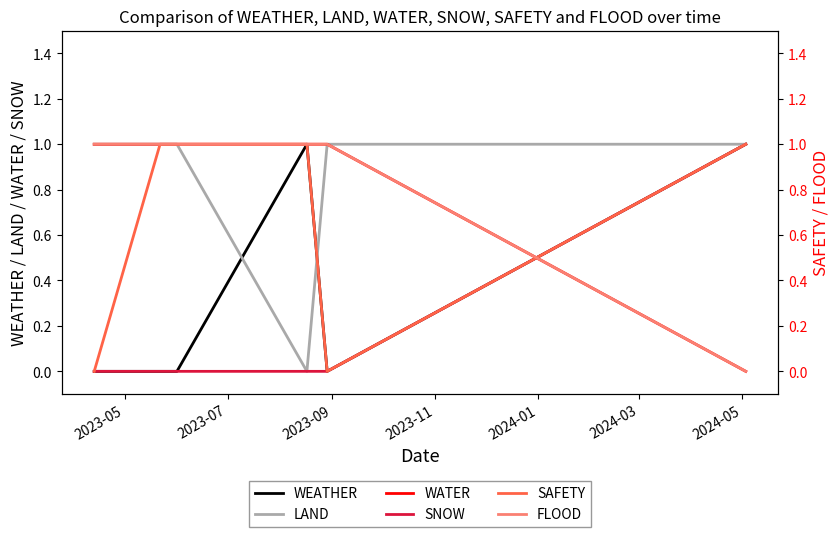

Which series changed the most between 2023-07 and 2024-01?

SAFETY